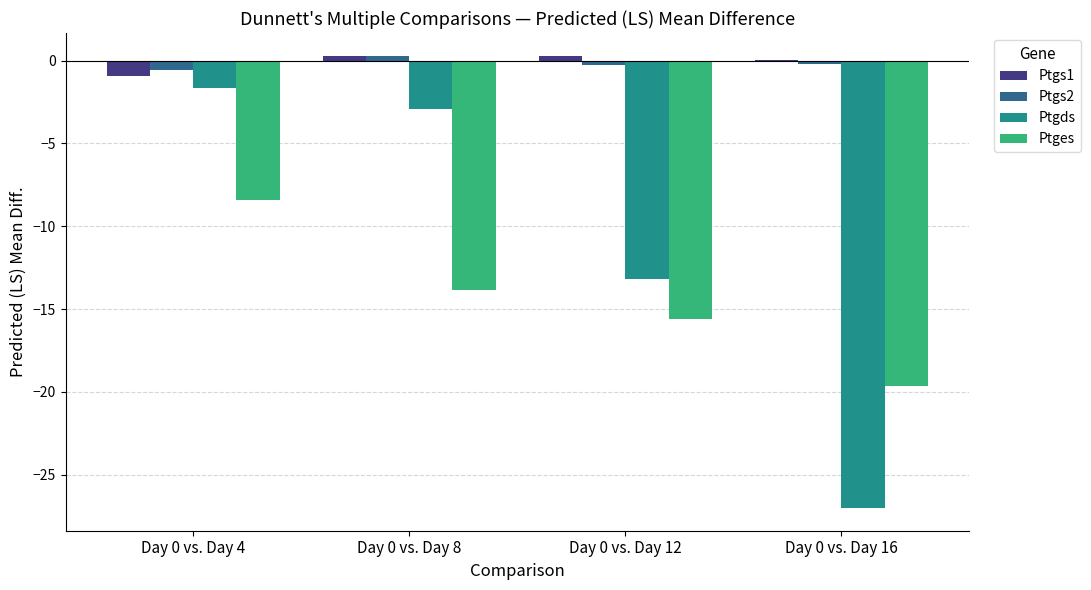

At which category is the sum across all series the highest?

Day 0 vs. Day 4